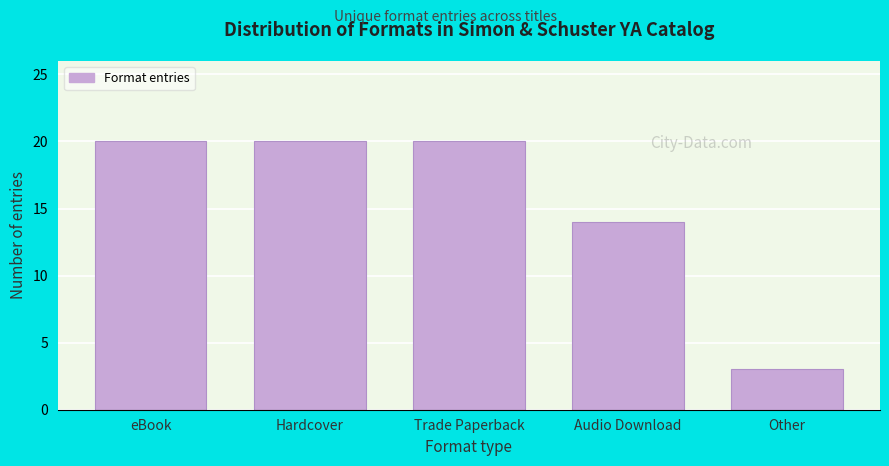

Reading left to right, what are all the values shown in this chart?

20	20	20	14	3